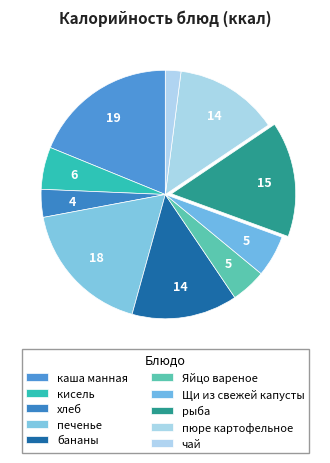

Does Щи из свежей капусты account for over 50% of the chart?

No